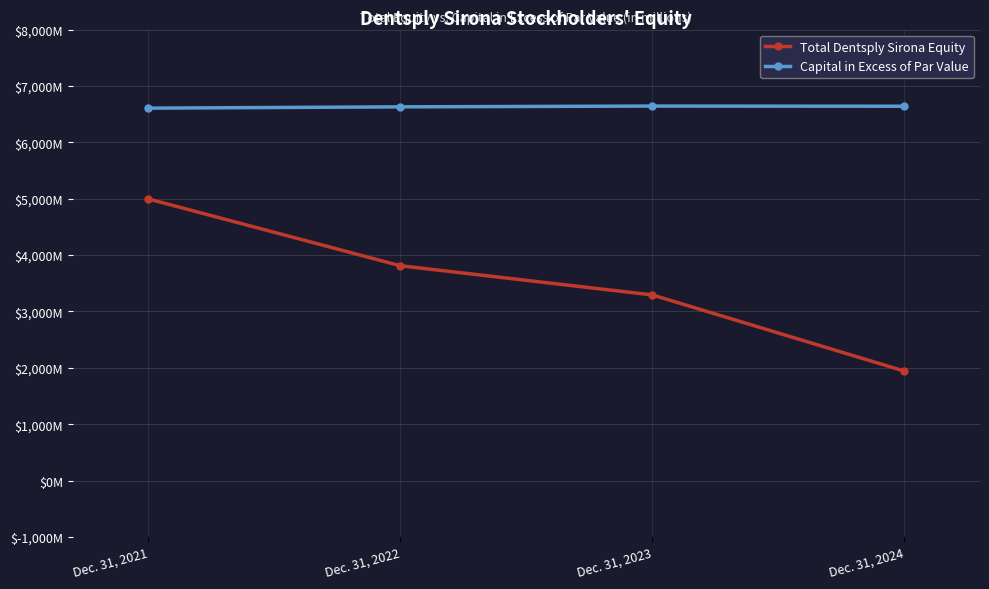

True or false: Total Dentsply Sirona Equity has more than 2 points higher than both neighbors.

False